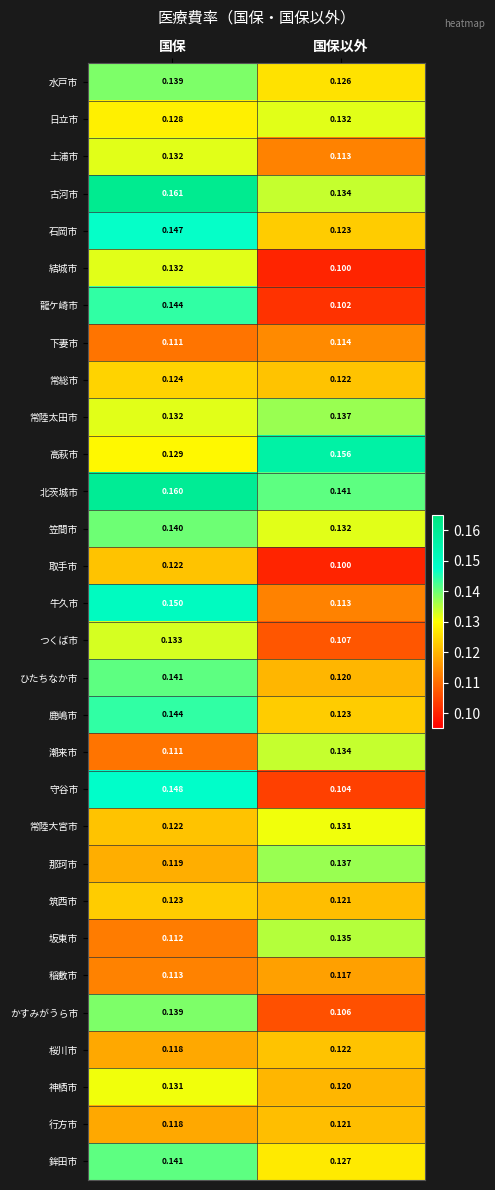

At which label does 神栖市 reach its peak?

国保